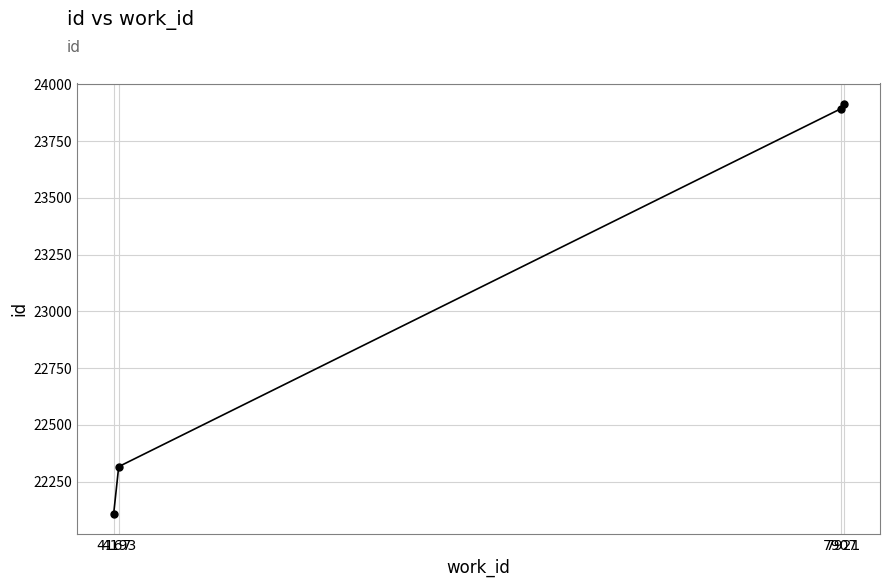

How many data points are less than 23893?

2